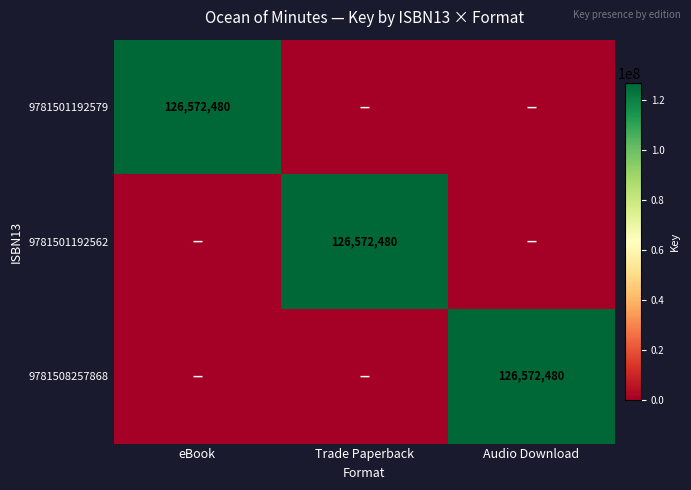

At which category does the chart reach its peak across all series?

eBook